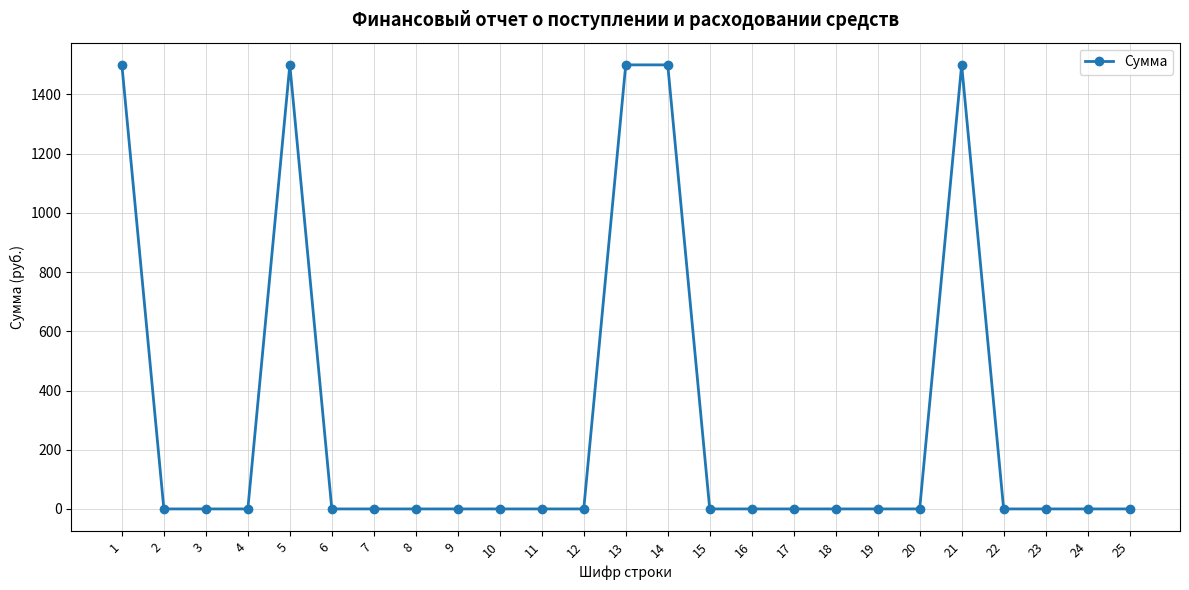

How many distinct data groups are displayed?

1